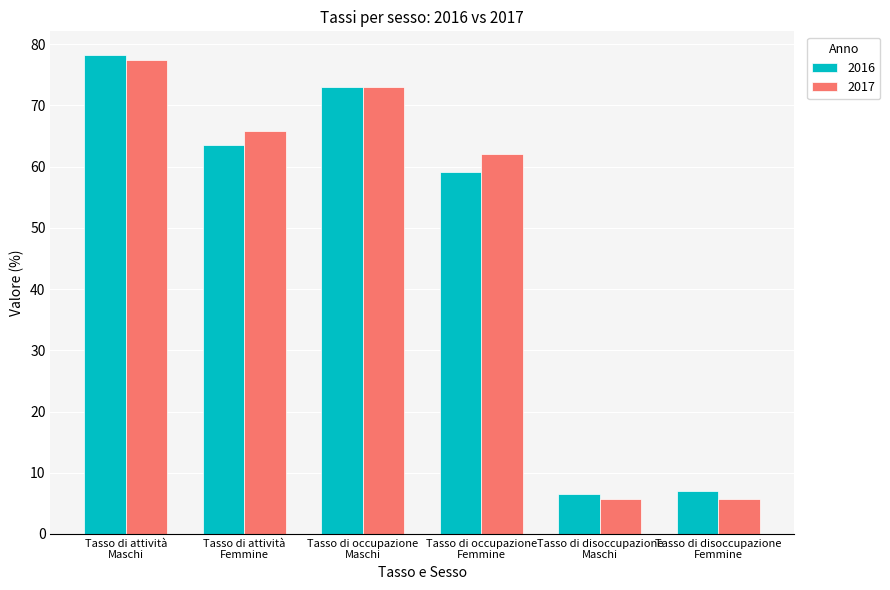

How many data points in 2017 are less than 65?

3